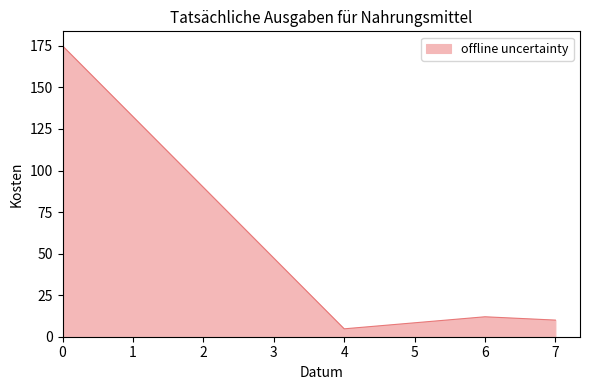

Where is the first local minimum?

4